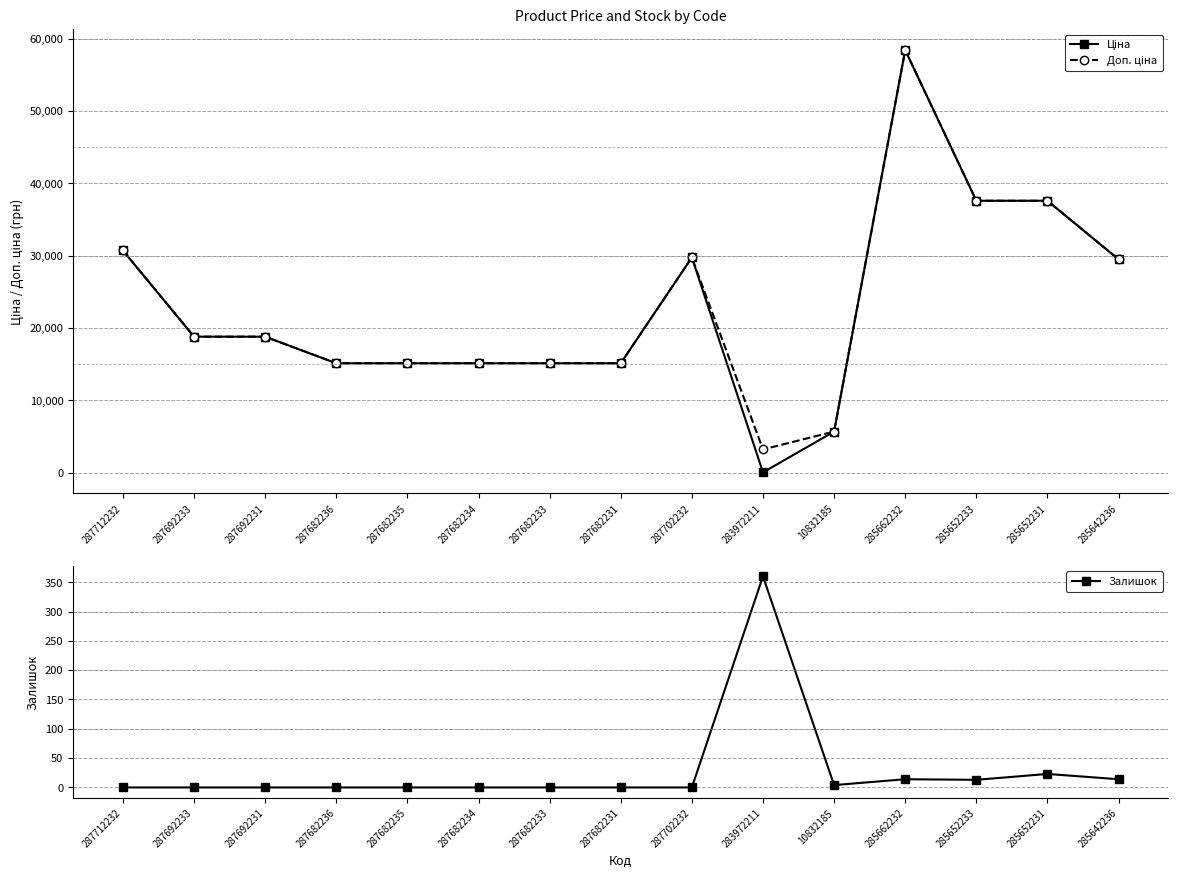

Reading left to right, list all the values displayed in this chart.

Ціна: 30717.1	18796.8	18796.8	15120.0	15120.0	15120.0	15120.0	15120.0	29747.2	32.0	5673.8	58426.5	37593.6	37593.6	29491.5
Доп. ціна: 30717.1	18796.8	18796.8	15120.0	15120.0	15120.0	15120.0	15120.0	29747.2	3205.0	5673.8	58426.5	37593.6	37593.6	29491.5
Залишок: 0.0	0.0	0.0	0.0	0.0	0.0	0.0	0.0	0.0	360.0	4.0	14.0	13.0	23.0	14.0